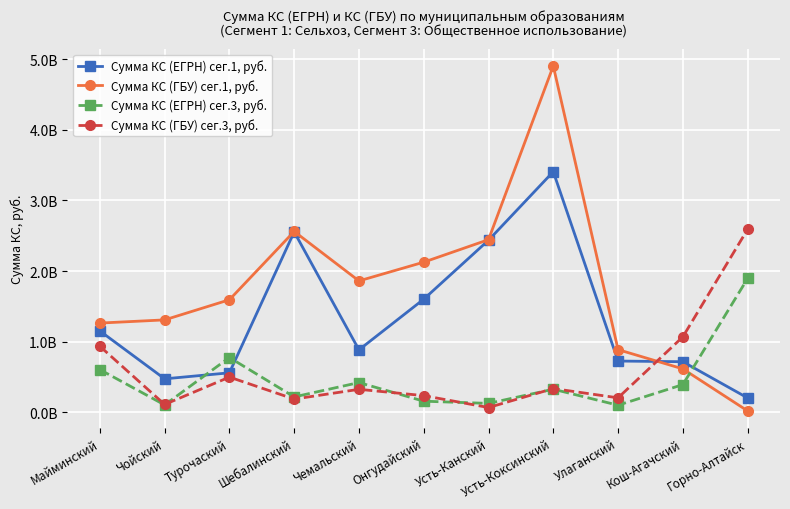

Reading left to right, transcribe all the data shown in this chart.

Сумма КС (ЕГРН) сег.1, руб.: Майминский=1151306147.1	Чойский=472012826.1	Турочаский=557421229.4	Шебалинский=2555196255.6	Чемальский=882853960.9	Онгудайский=1601190489.7	Усть-Канский=2437039326.9	Усть-Коксинский=3408633121.3	Улаганский=724286849.7	Кош-Агачский=714752809.4	Горно-Алтайск=201438726.5
Сумма КС (ГБУ) сег.1, руб.: Майминский=1262485625.7	Чойский=1307602428.8	Турочаский=1593062697.0	Шебалинский=2561254733.9	Чемальский=1860215076.1	Онгудайский=2125848575.0	Усть-Канский=2444764166.6	Усть-Коксинский=4906864161.9	Улаганский=885910164.7	Кош-Агачский=613299245.6	Горно-Алтайск=17559131.7
Сумма КС (ЕГРН) сег.3, руб.: Майминский=602864453.6	Чойский=102167913.4	Турочаский=774400117.6	Шебалинский=215882675.5	Чемальский=419345629.0	Онгудайский=155178317.7	Усть-Канский=123813342.9	Усть-Коксинский=324871197.3	Улаганский=98008417.0	Кош-Агачский=390312678.8	Горно-Алтайск=1894370026.0
Сумма КС (ГБУ) сег.3, руб.: Майминский=933995587.9	Чойский=108762751.0	Турочаский=496630392.8	Шебалинский=184928125.8	Чемальский=323455265.9	Онгудайский=233960353.2	Усть-Канский=65395158.0	Усть-Коксинский=334133097.8	Улаганский=202595031.8	Кош-Агачский=1067217421.0	Горно-Алтайск=2591477746.5